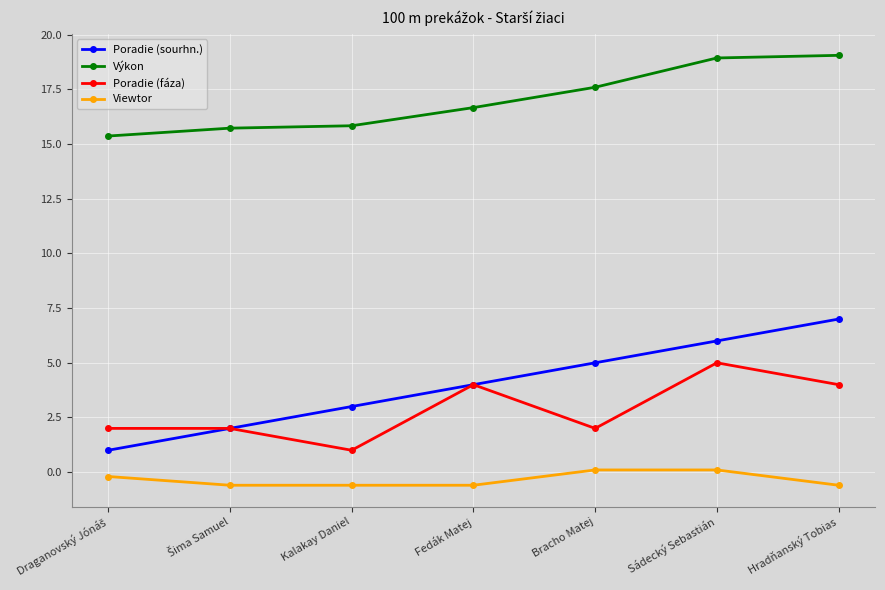

What is the label of the 7th point from the left?

Hradňanský Tobias